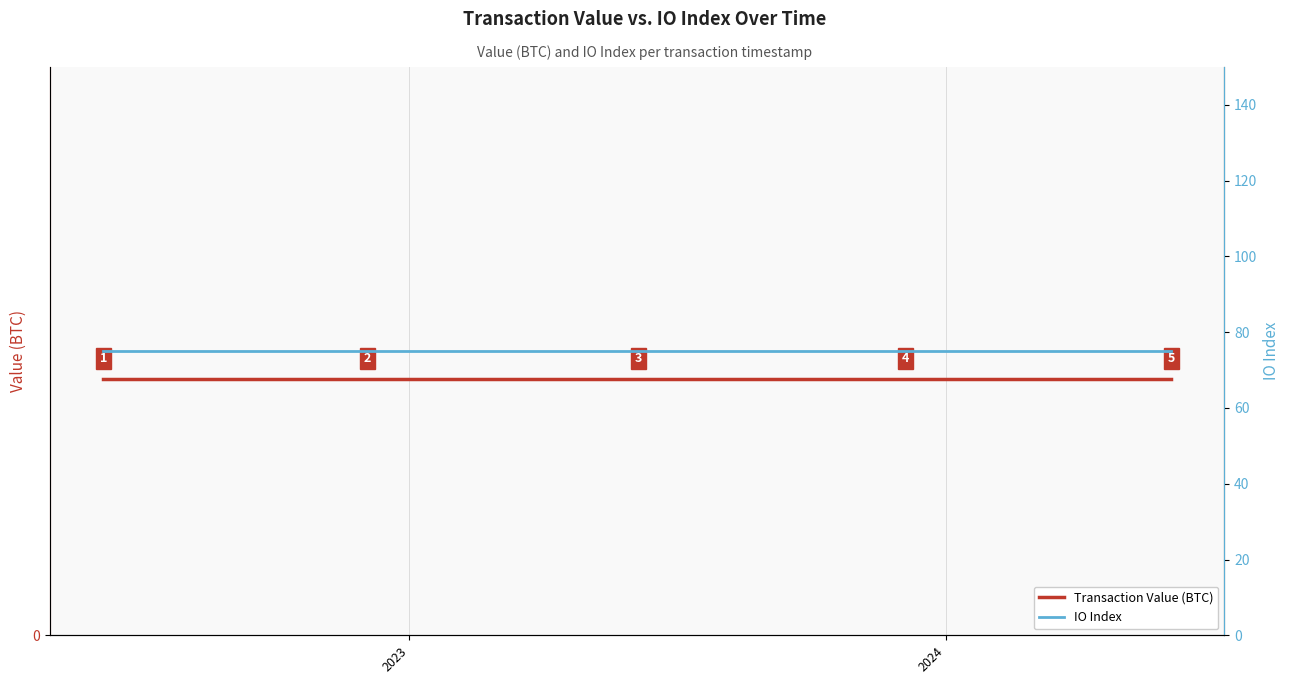

Does the chart have visible grid lines?

Yes